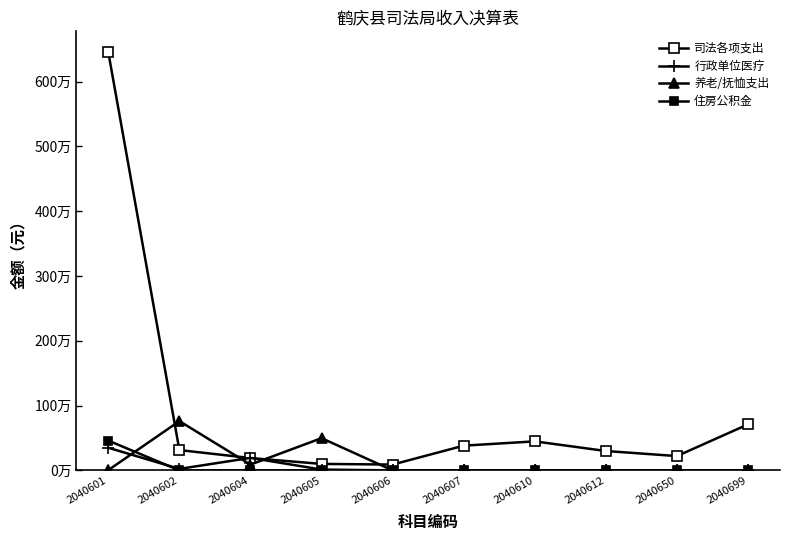

Which has a higher value, 2040601 or 2040610?

2040601